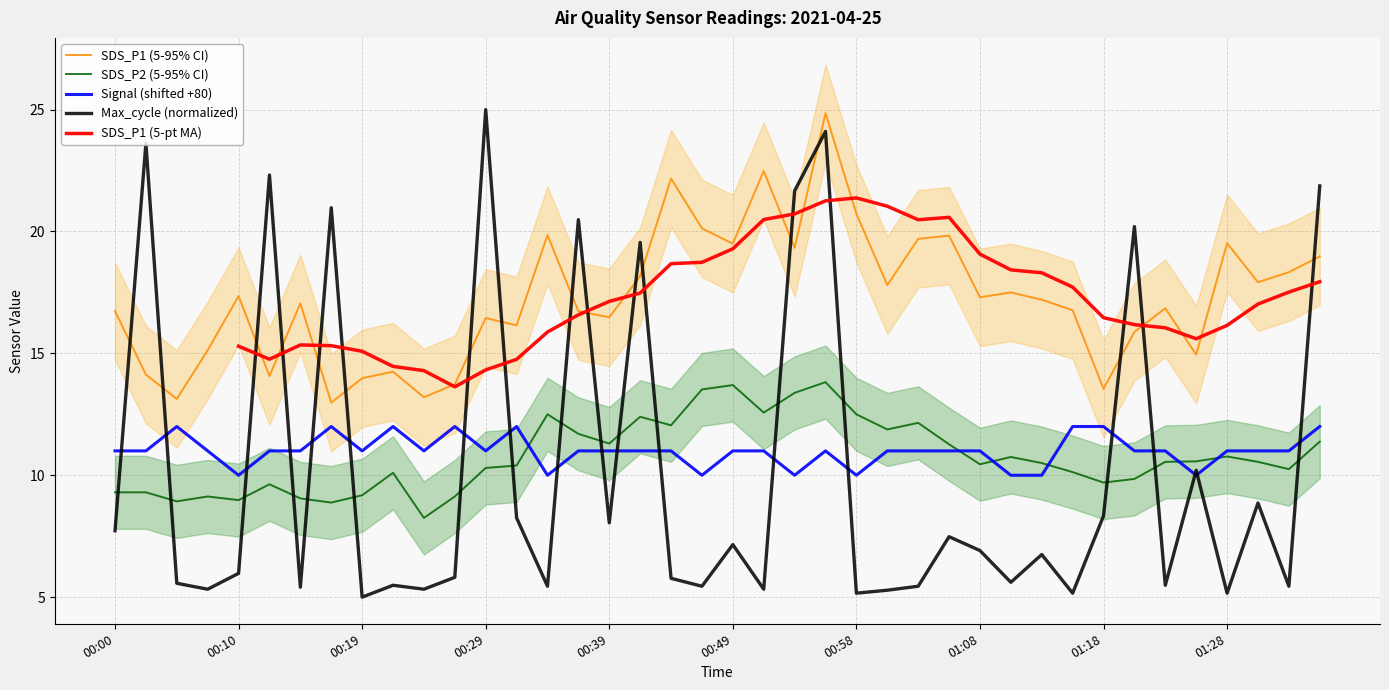

True or false: Signal (shifted +80) has a value of 18.4 at 00:00.

False